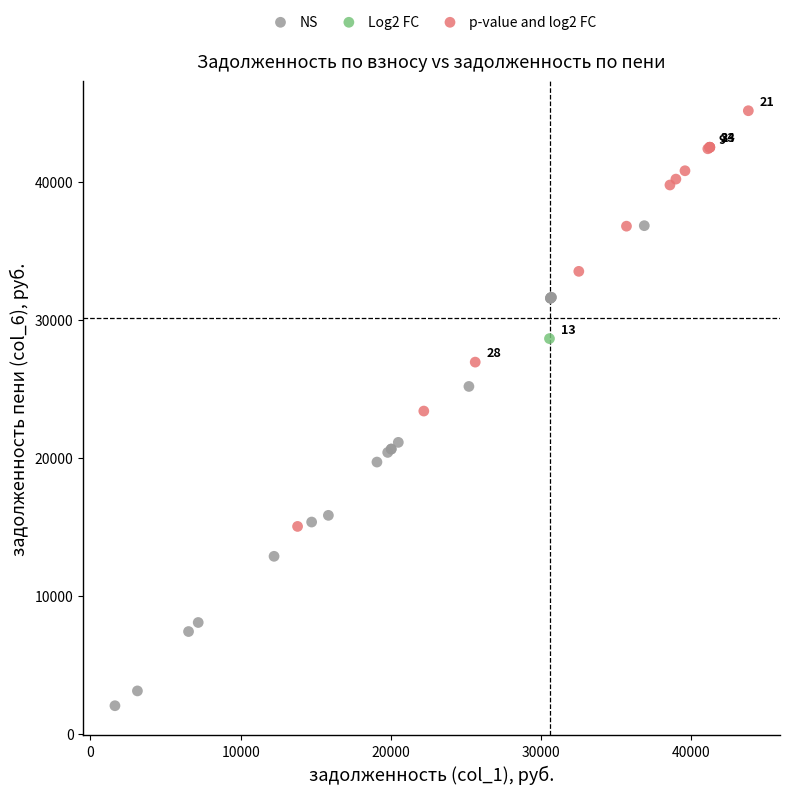

What are all the series names shown in the legend?

NS, Log2 FC, p-value and log2 FC